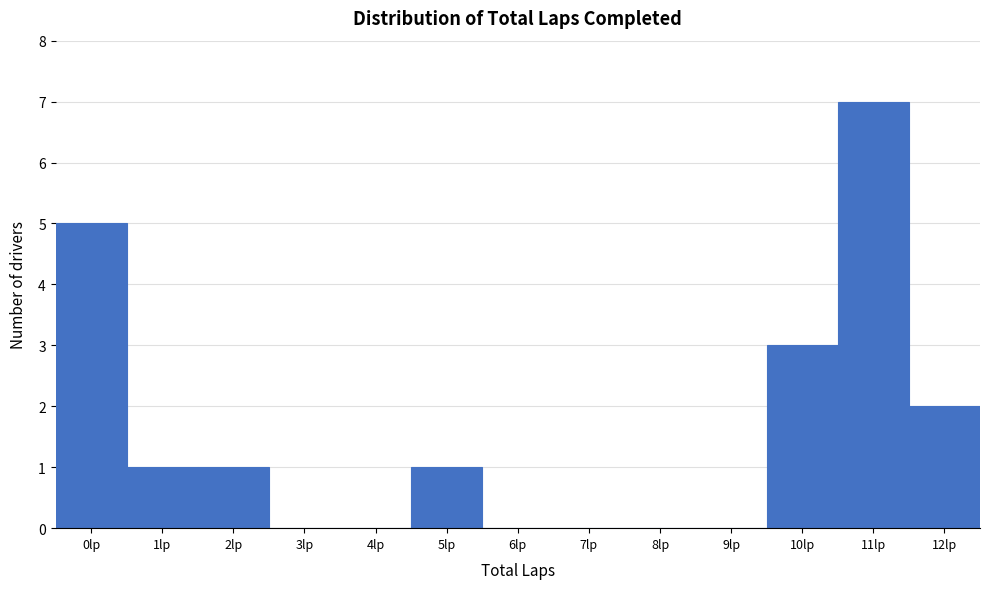

Reading left to right, list all the values displayed in this chart.

0lp=5	1lp=1	2lp=1	3lp=0	4lp=0	5lp=1	6lp=0	7lp=0	8lp=0	9lp=0	10lp=3	11lp=7	12lp=2